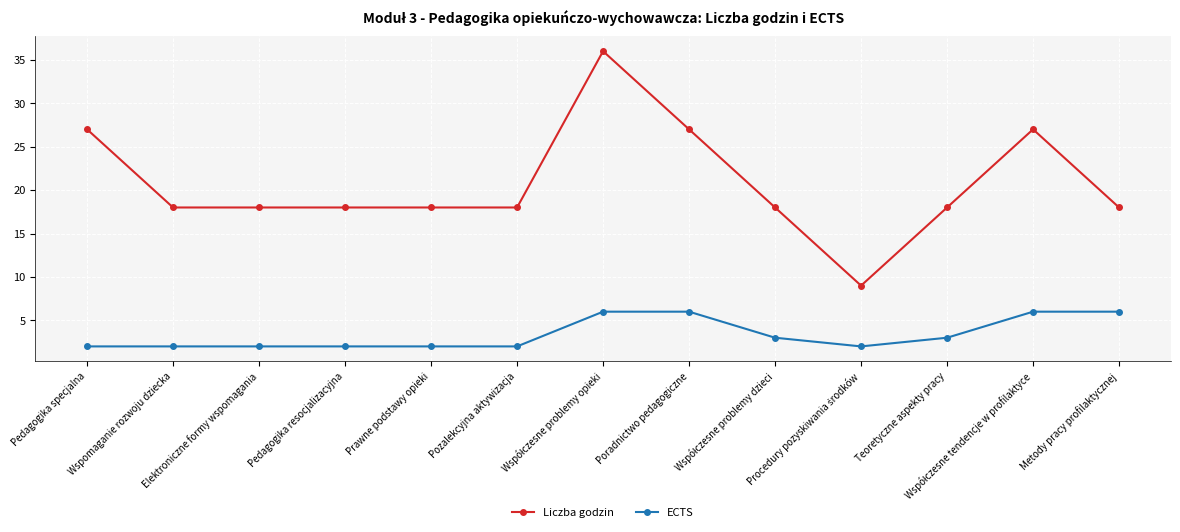

Rank the series by their maximum value, from highest to lowest.

Liczba godzin, ECTS